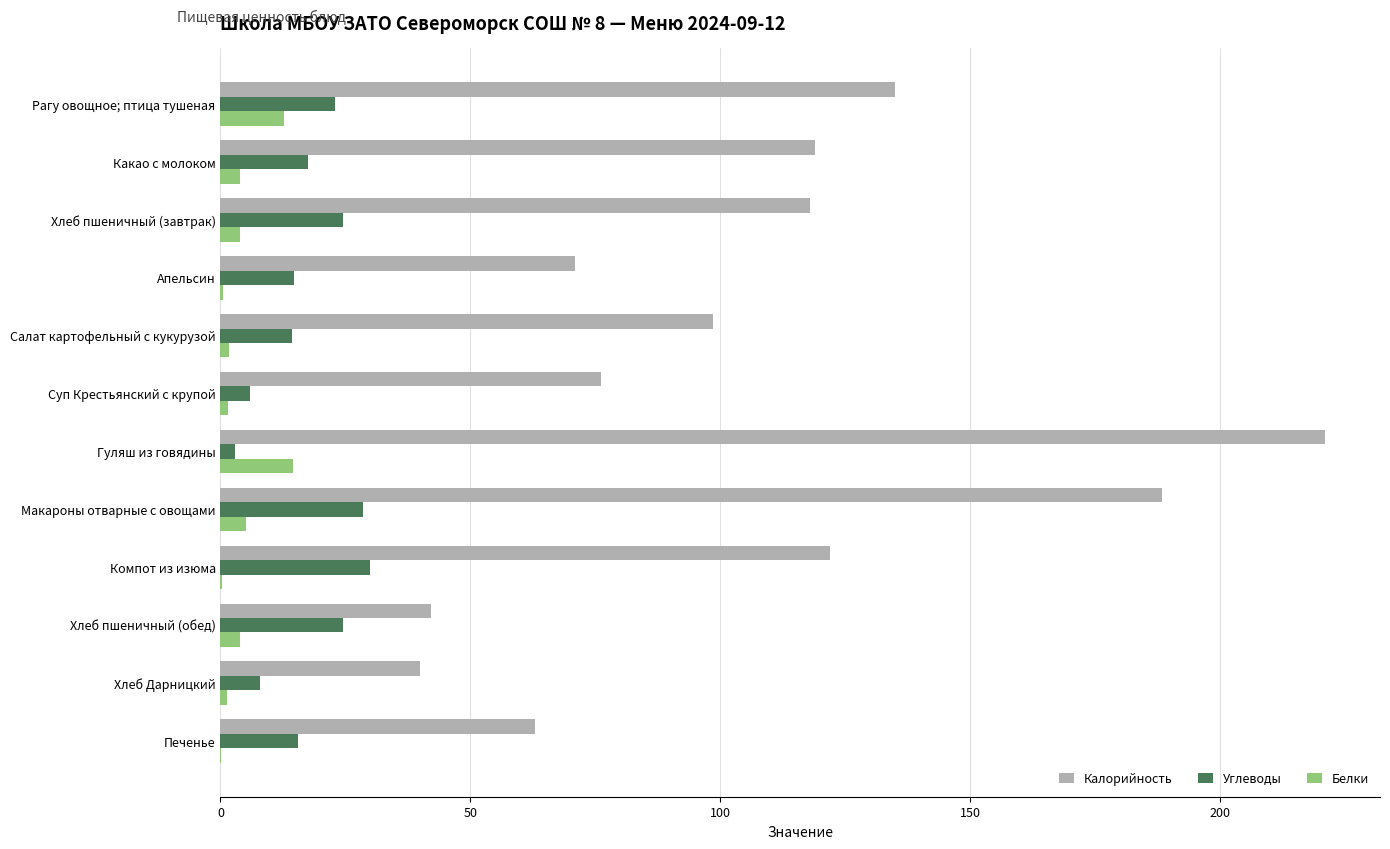

Which category has the highest value across all series?

Гуляш из говядины